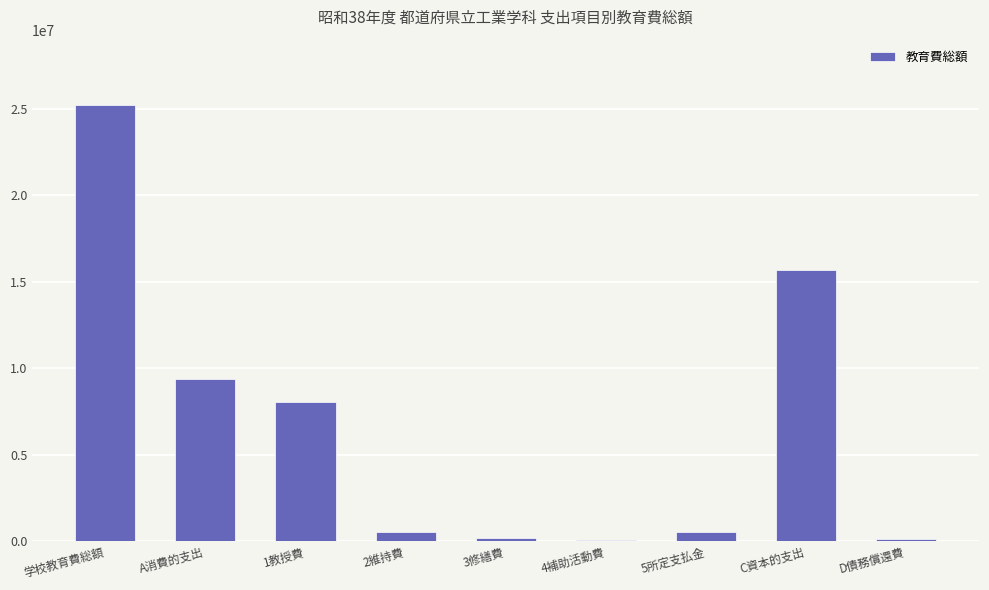

Which category has the highest value across all series?

学校教育費総額